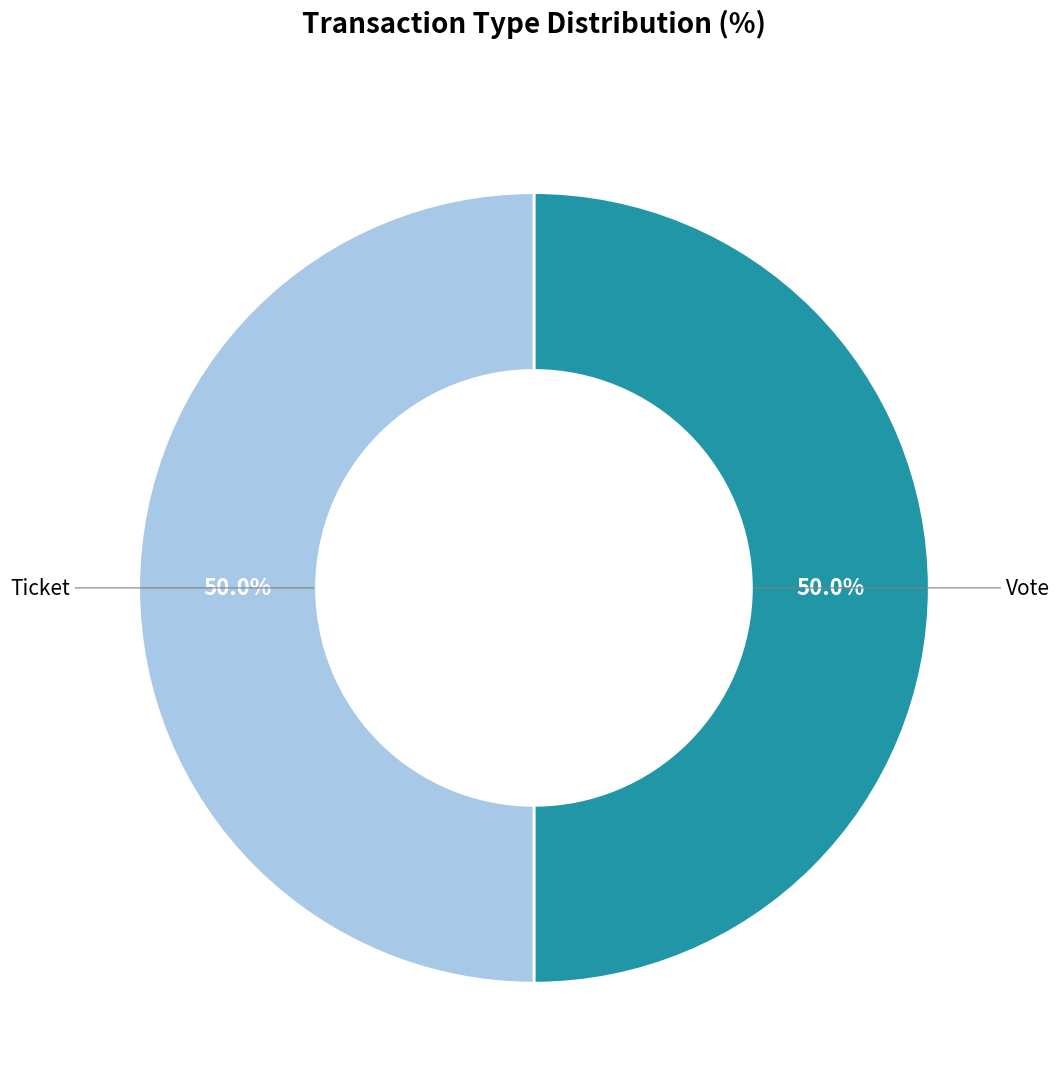

How many slices are in this pie chart?

2